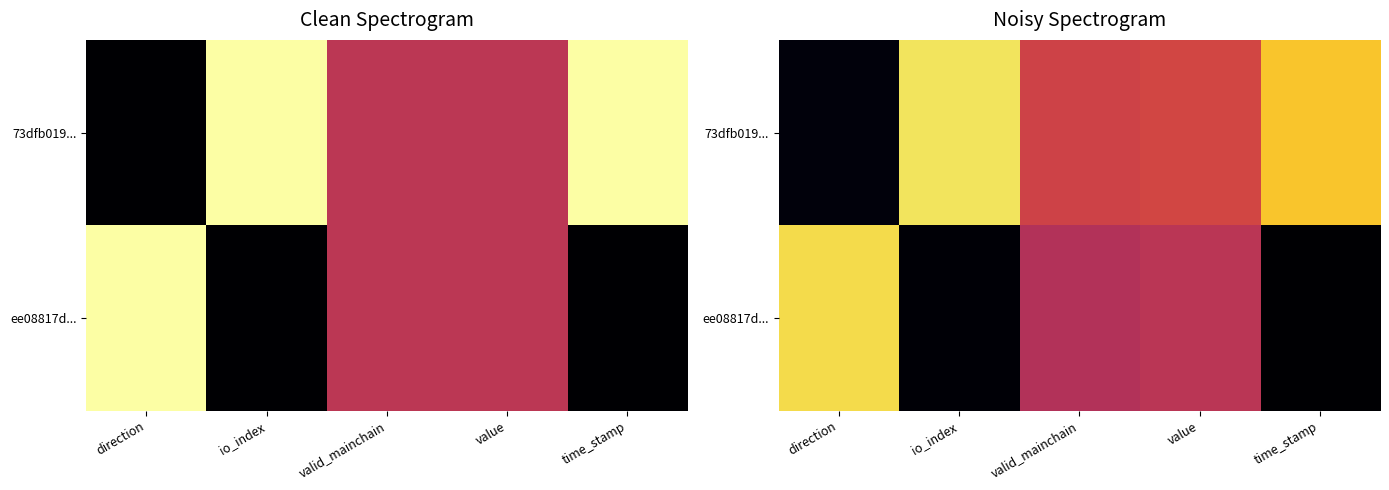

Where is ee08817d... nearest to the value 0?

time_stamp